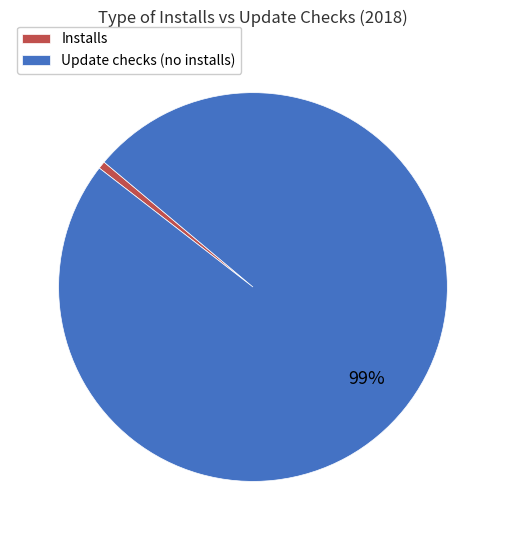

To the nearest percent, what is the combined percentage of Installs and Update checks (no installs)?

100%